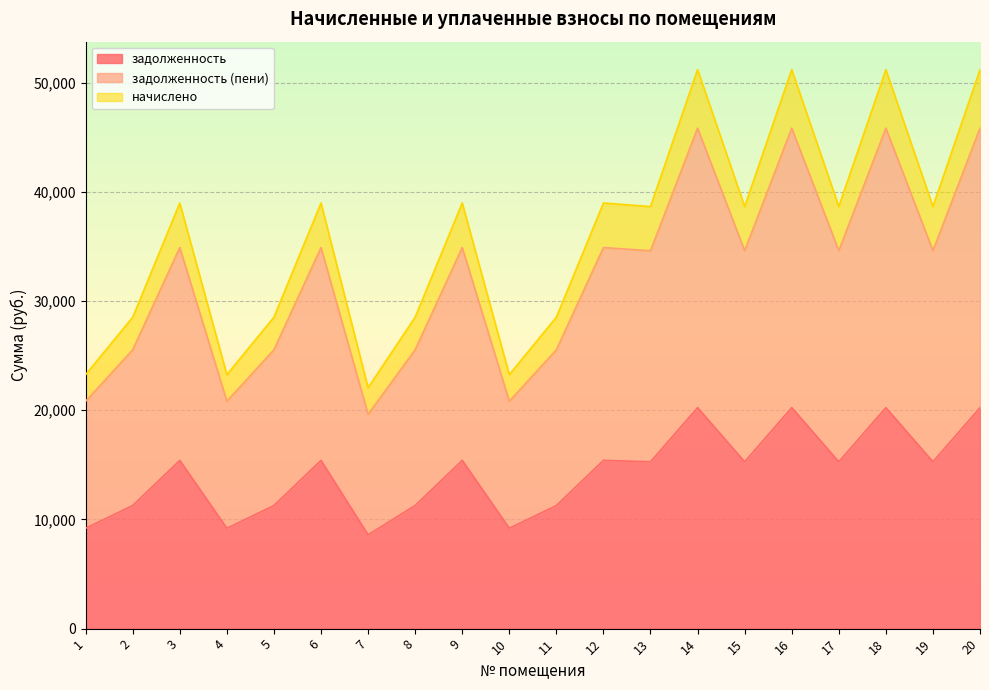

How many interior local valleys does the задолженность series have?

7